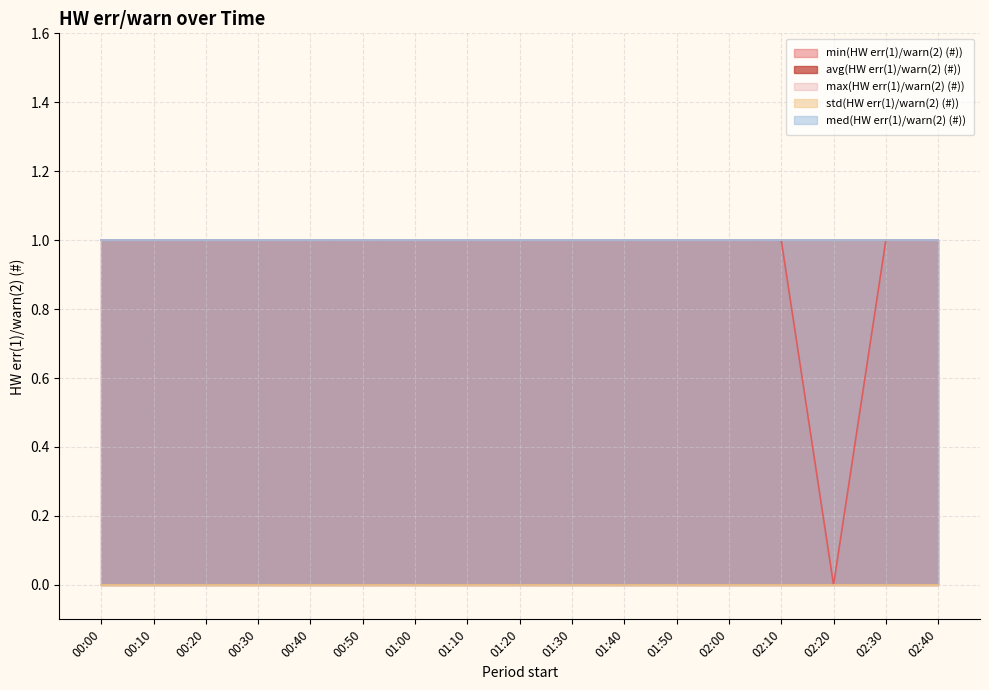

What is the label of the 14th point from the right?

00:30